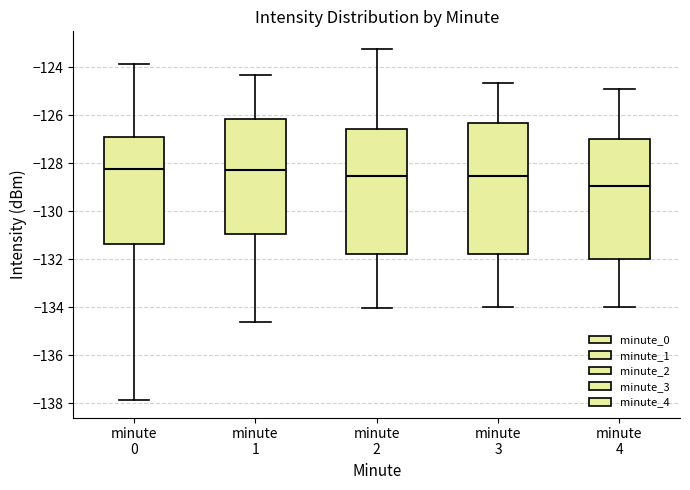

Where does the median line of the box for minute 0 sit on the y-axis? The values are not printed on the chart, so give them approximately, as read against the axis.

-128.2